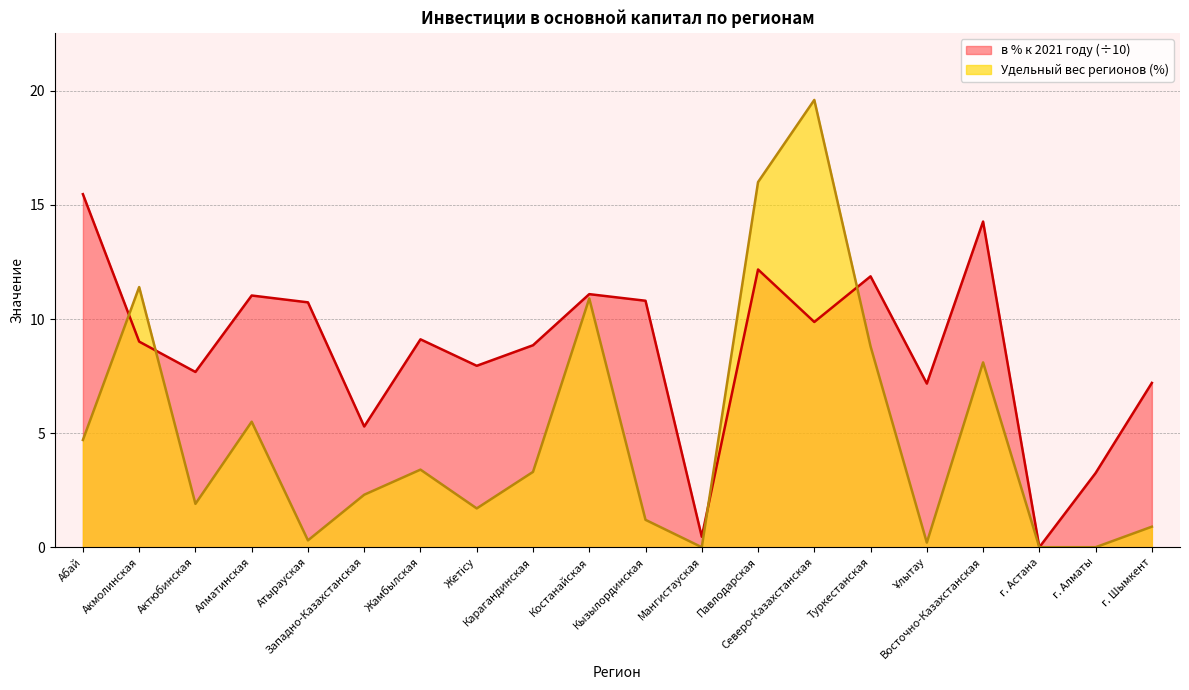

List the series in order of their peak value, lowest first.

в % к 2021 году (÷10), Удельный вес регионов (%)